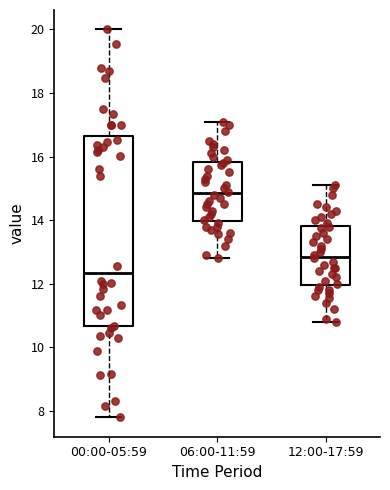

Reading left to right, transcribe this box plot: for each box, give where its median line is, the range the box spans, and where its two whiskers end, as read against the y-axis. The values are not printed on the chart, so give them approximately, as read against the axis.

00:00-05:59: median 12.4, box 10.6 to 16.6, whiskers 7.8 to 20.0
06:00-11:59: median 14.8, box 14.0 to 15.8, whiskers 12.8 to 17.2
12:00-17:59: median 12.8, box 12.0 to 13.8, whiskers 10.8 to 15.2